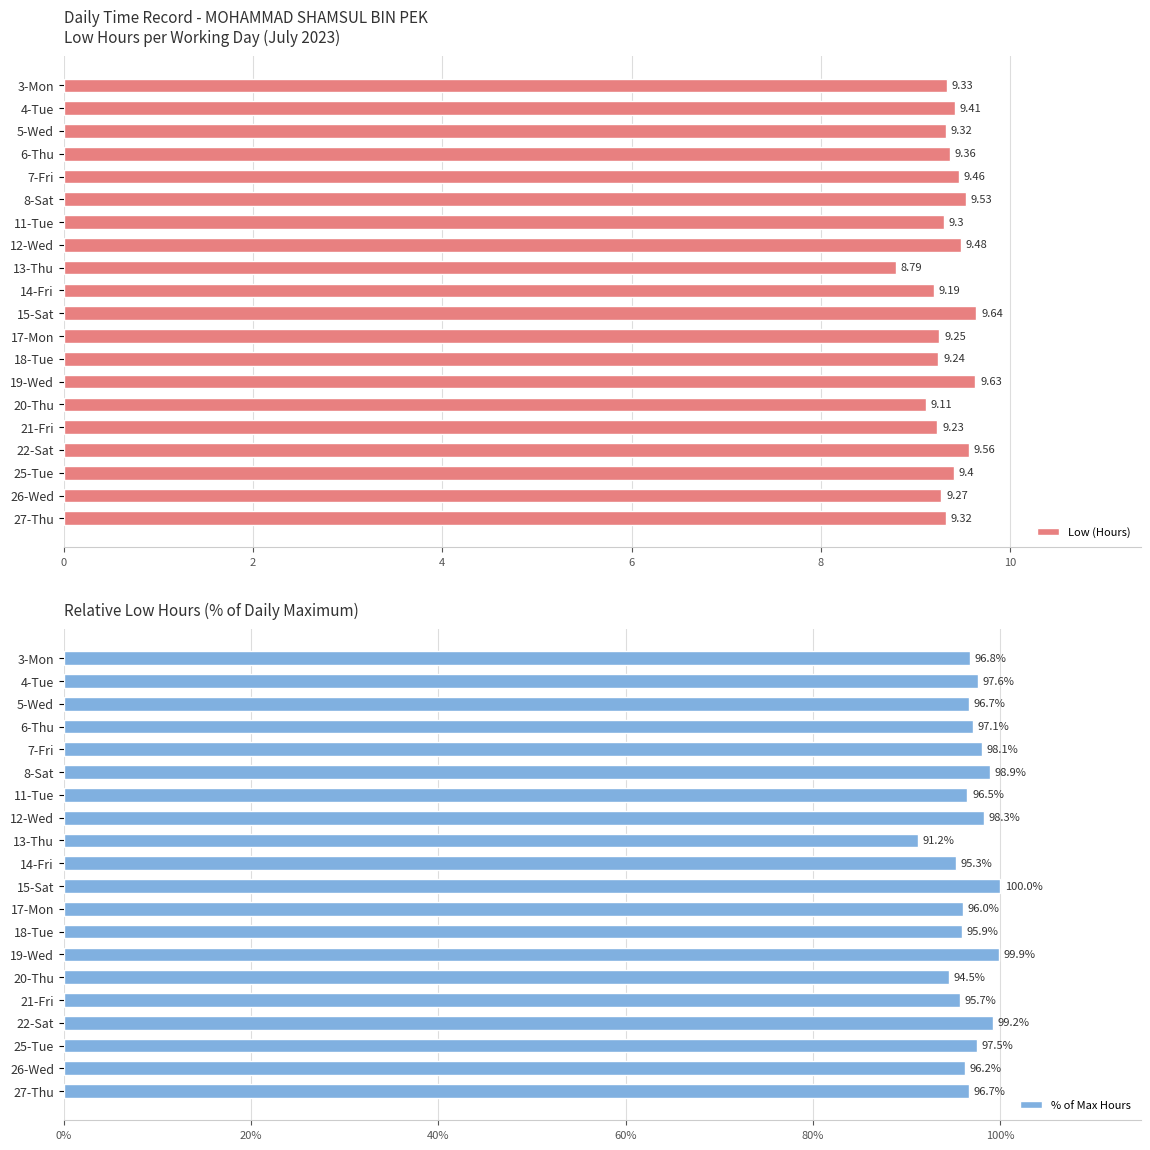

What is the average value of the Low (Hours) series?

9.3